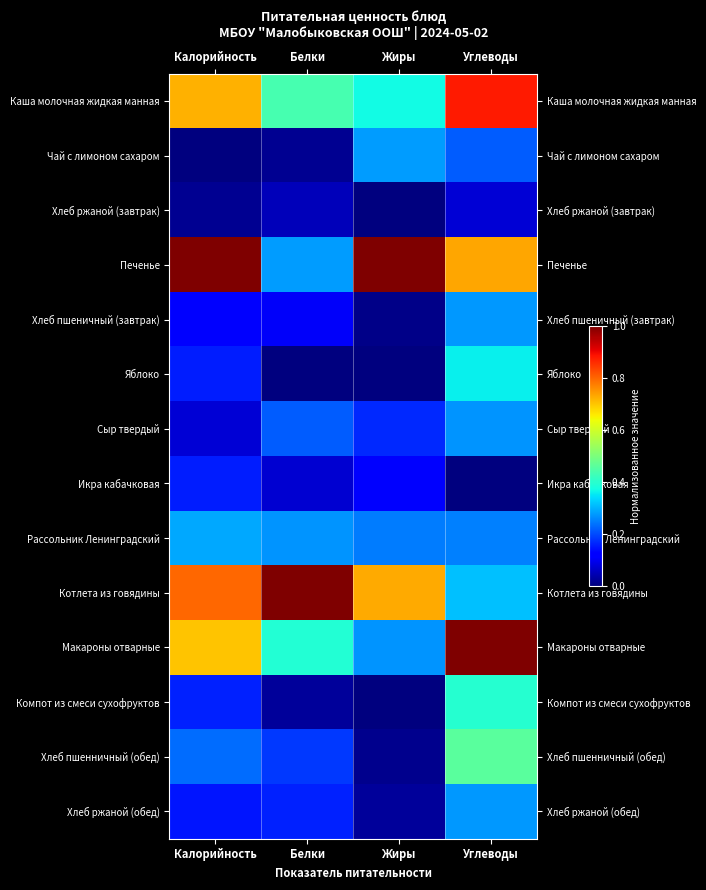

At which category is the sum across all series the highest?

Углеводы